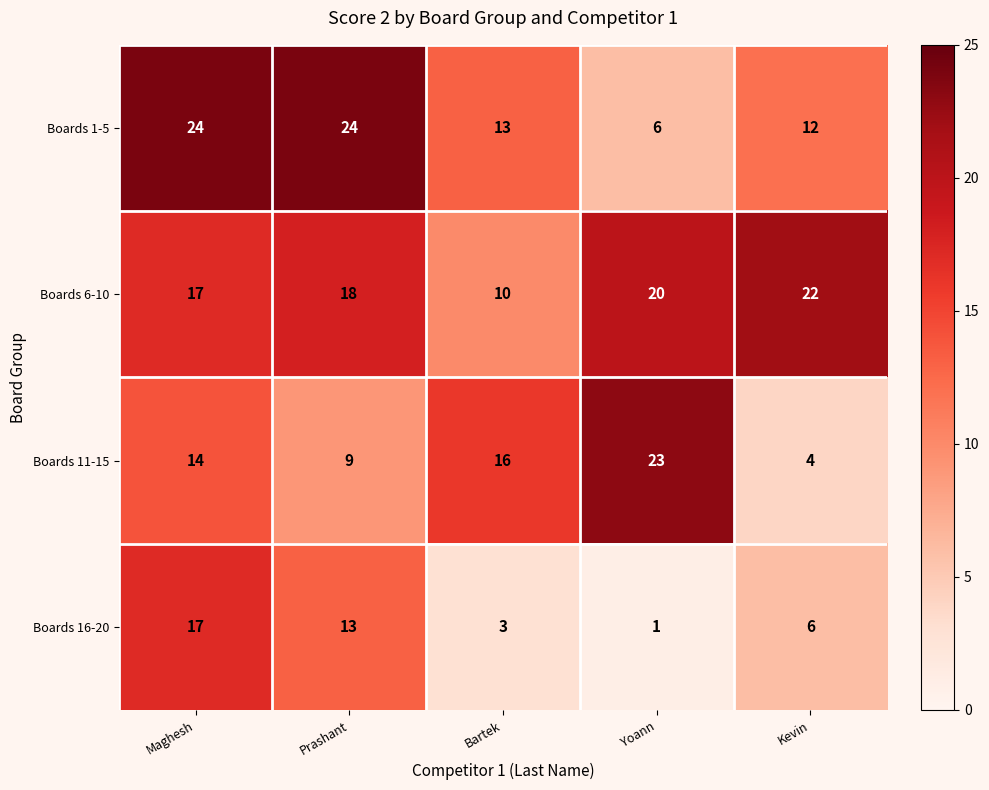

Is it true that Boards 16-20 equals 4 at Bartek?

False